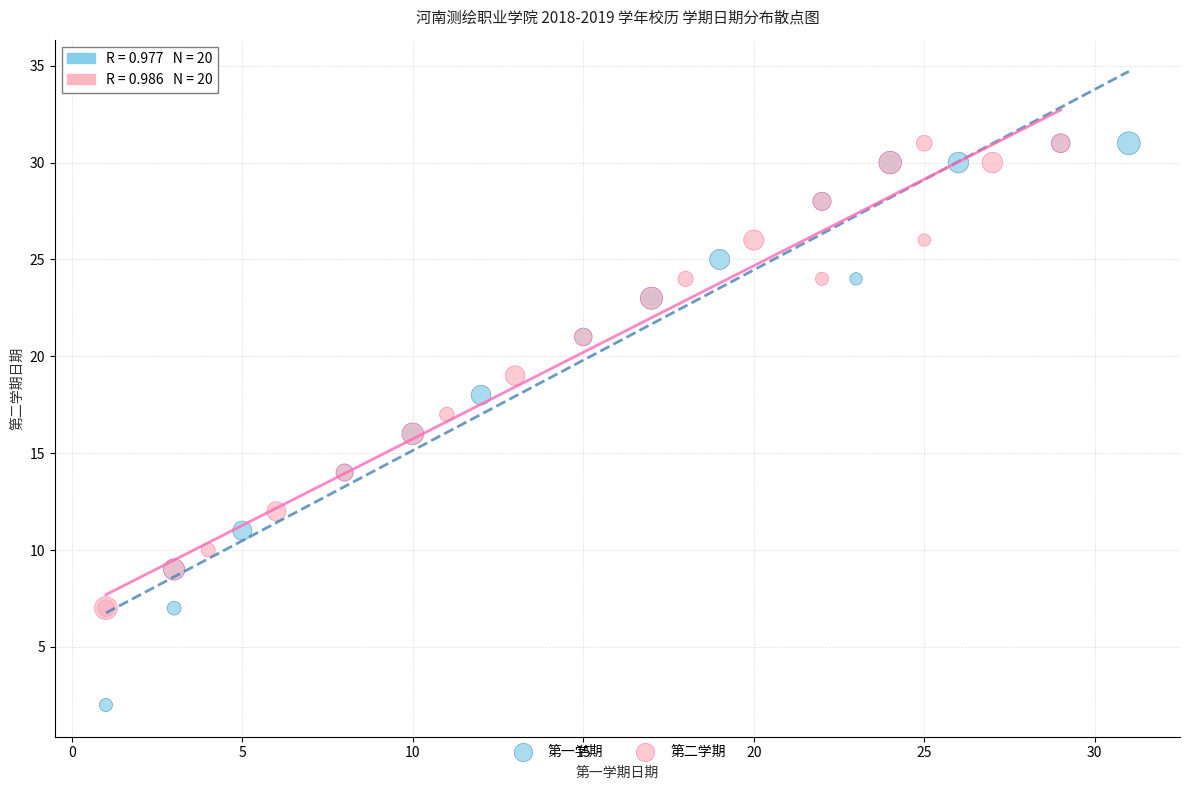

Which series contains the lowest Y value?

第一学期